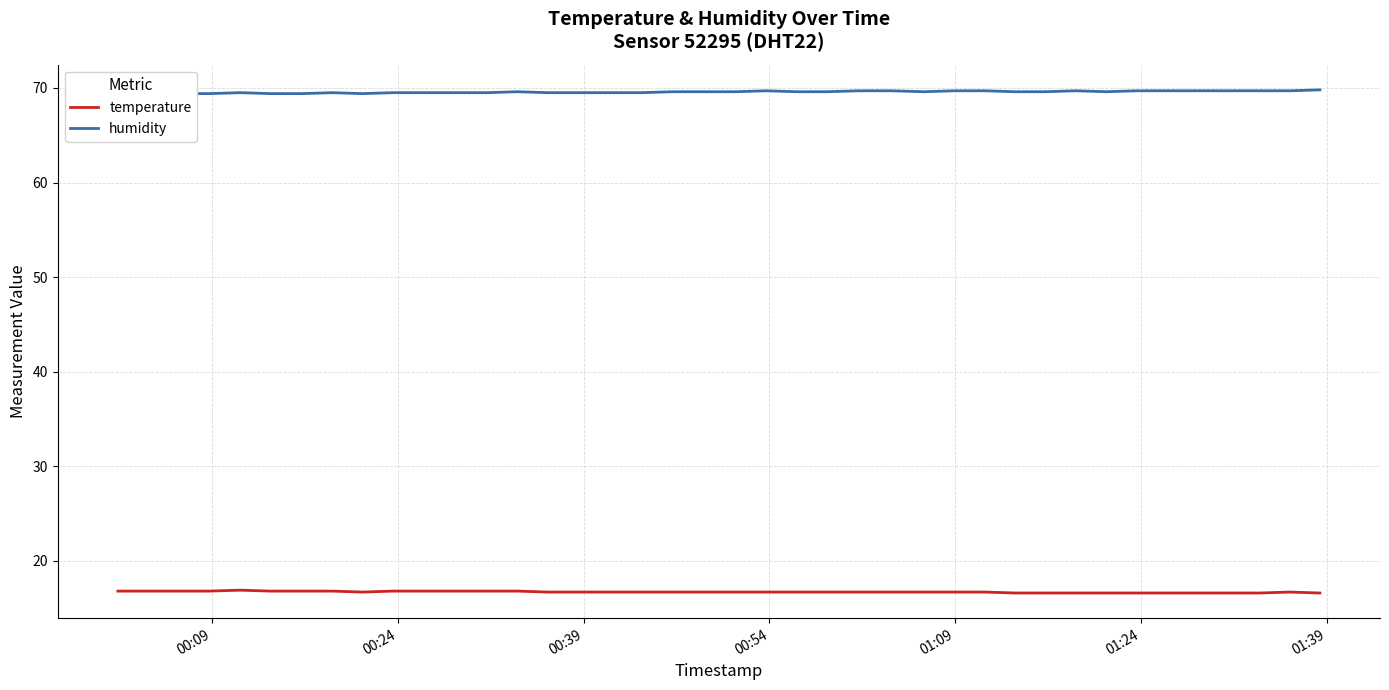

What is the lowest value of the humidity series?

69.3